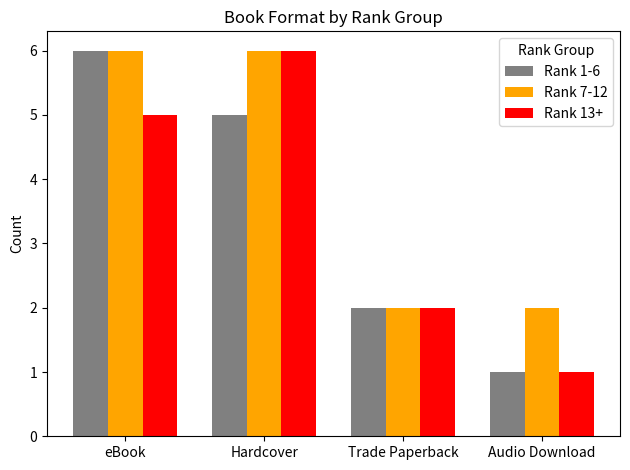

What is the sum of all Rank 13+ values?

14